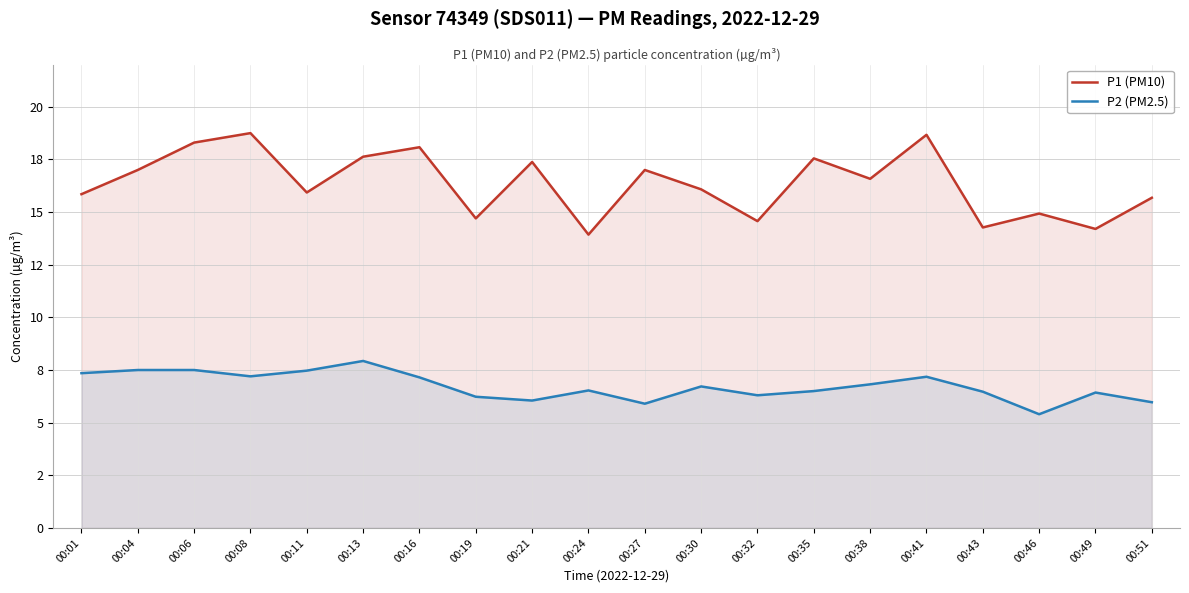

At which label is P1 (PM10) closest to 16?

00:11